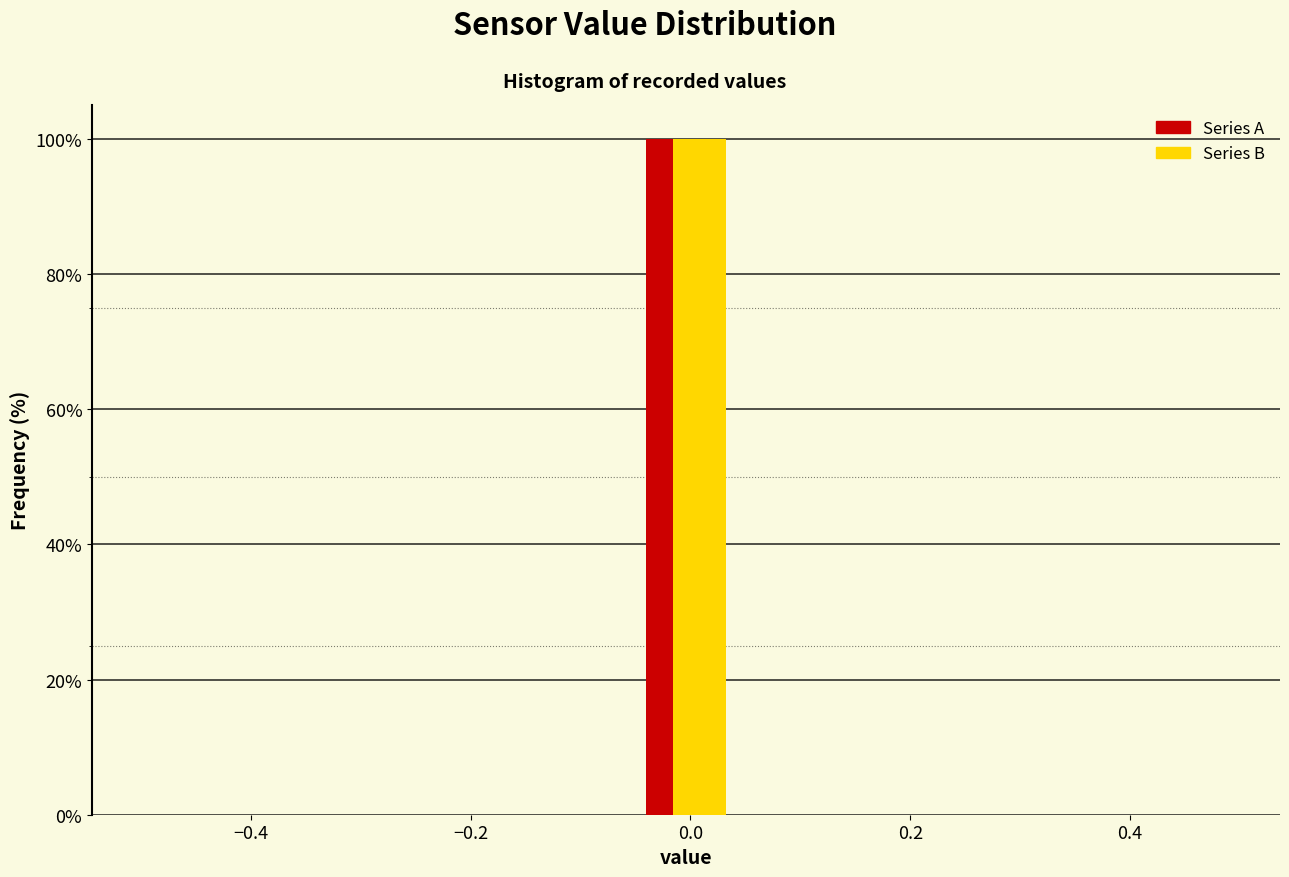

Reading left to right, transcribe this chart: for each range on the x-axis, give the height of each series' bar. Neither the bar edges nor the heights are printed on the chart, so give them approximately, as read against the axes.

-0.50 to -0.40: Series A=0	Series B=0
-0.40 to -0.32: Series A=0	Series B=0
-0.32 to -0.22: Series A=0	Series B=0
-0.22 to -0.14: Series A=0	Series B=0
-0.14 to -0.04: Series A=0	Series B=0
-0.04 to 0.04: Series A=100	Series B=100
0.04 to 0.14: Series A=0	Series B=0
0.14 to 0.22: Series A=0	Series B=0
0.22 to 0.32: Series A=0	Series B=0
0.32 to 0.40: Series A=0	Series B=0
0.40 to 0.50: Series A=0	Series B=0